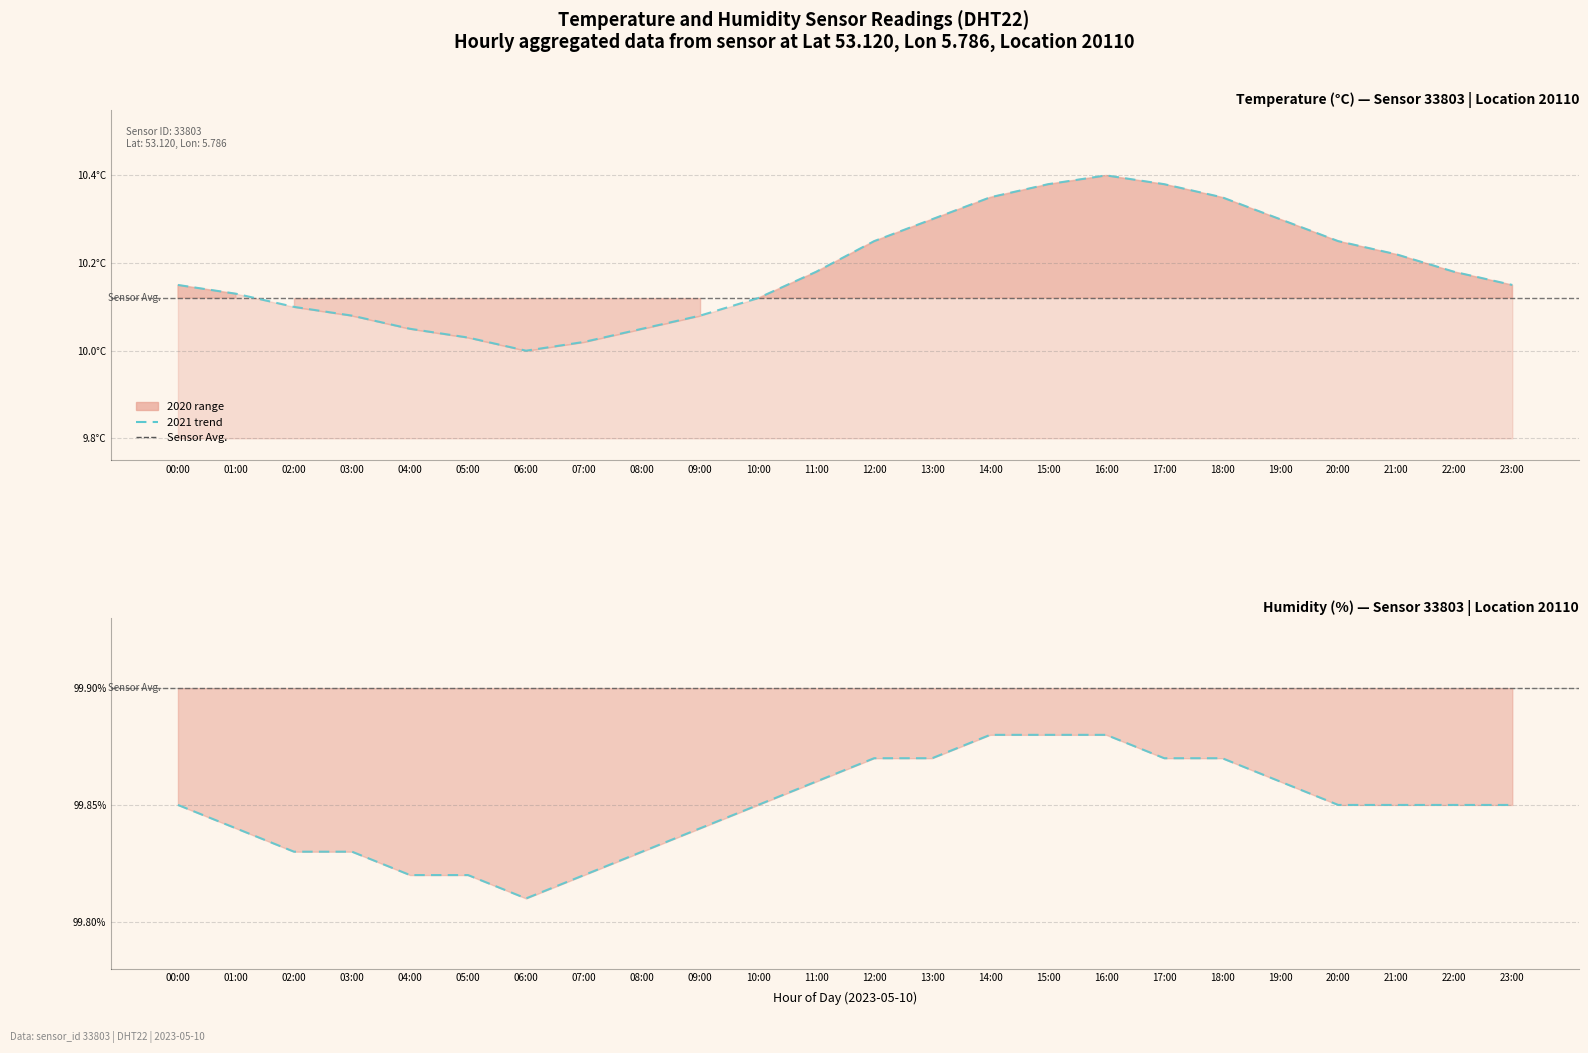

Does the chart display data point markers on the line(s)?

No